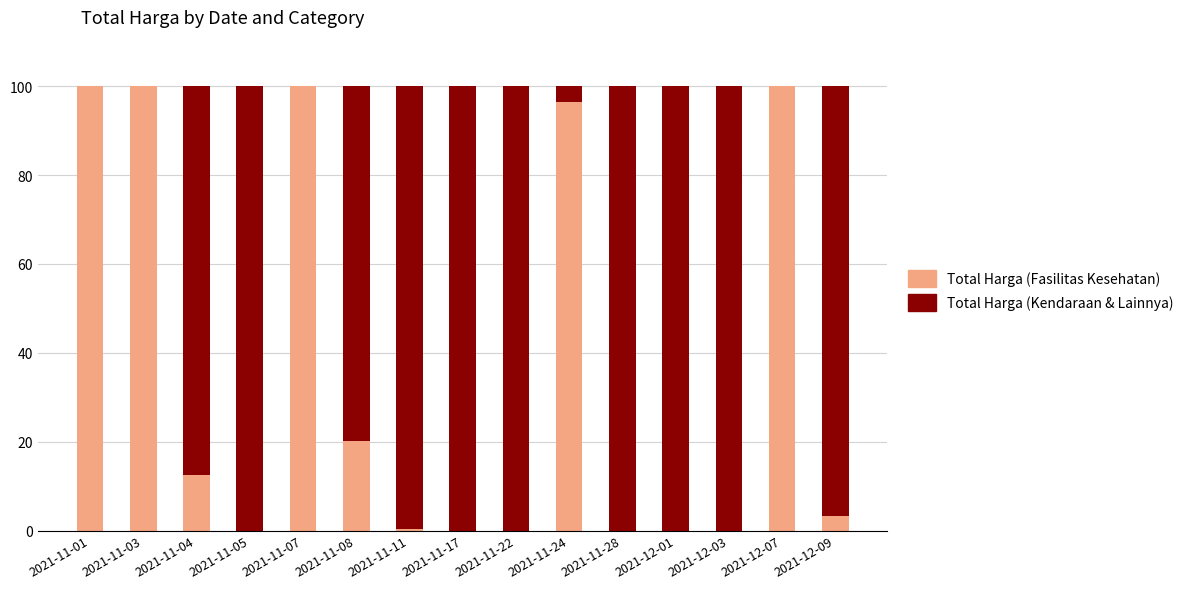

What is the sum of all Total Harga (Fasilitas Kesehatan) values?

532.8